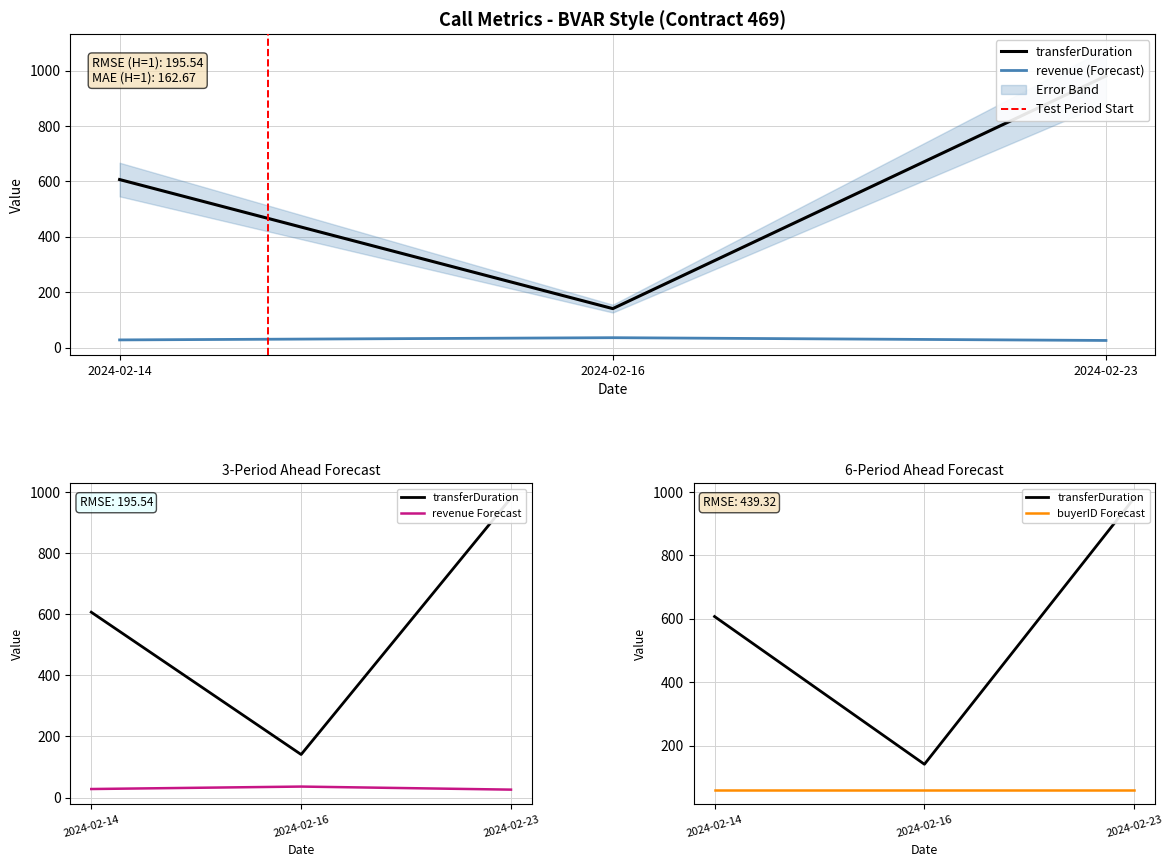

The value of transferDuration at 2024-02-16 is 76. True or false?

False